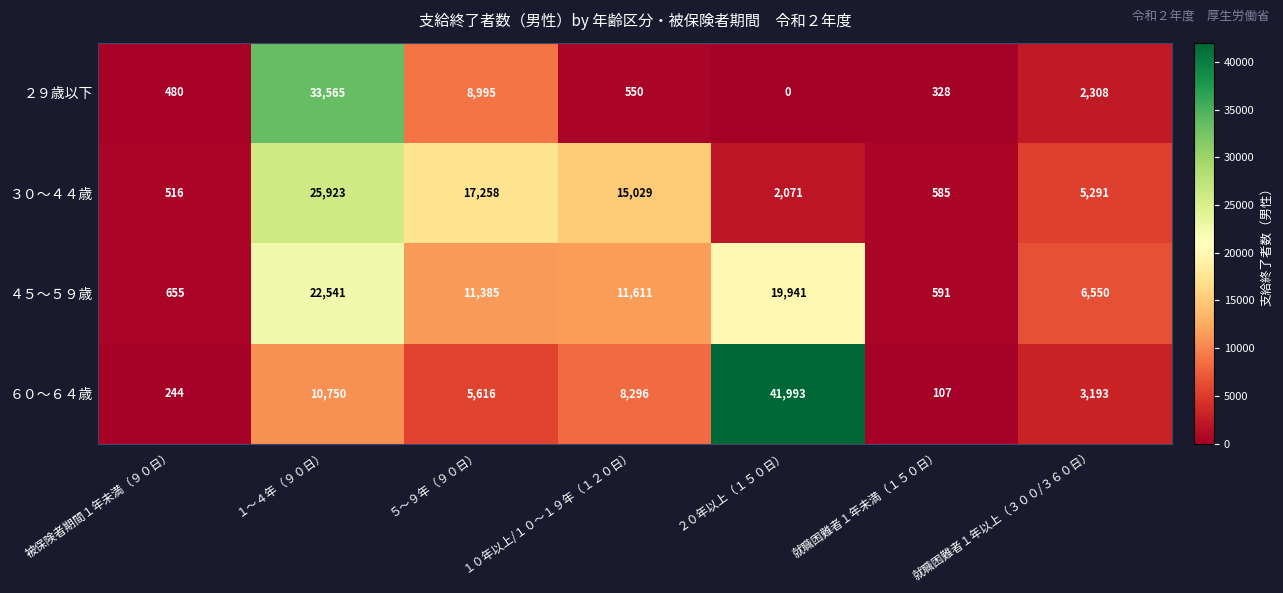

True or false: ２９歳以下 has a value of -12334 at ２０年以上（１５０日）.

False